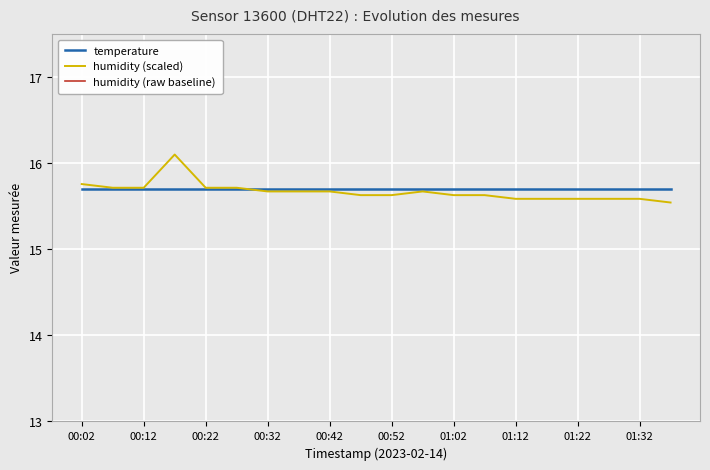

How many lines are shown in the chart?

3